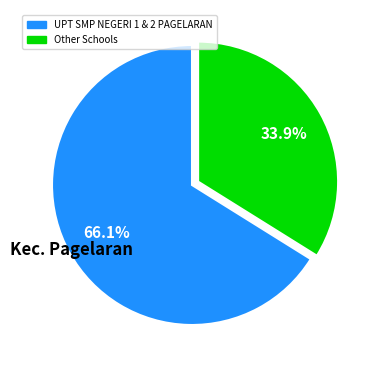

Is there a majority slice in this chart?

Yes